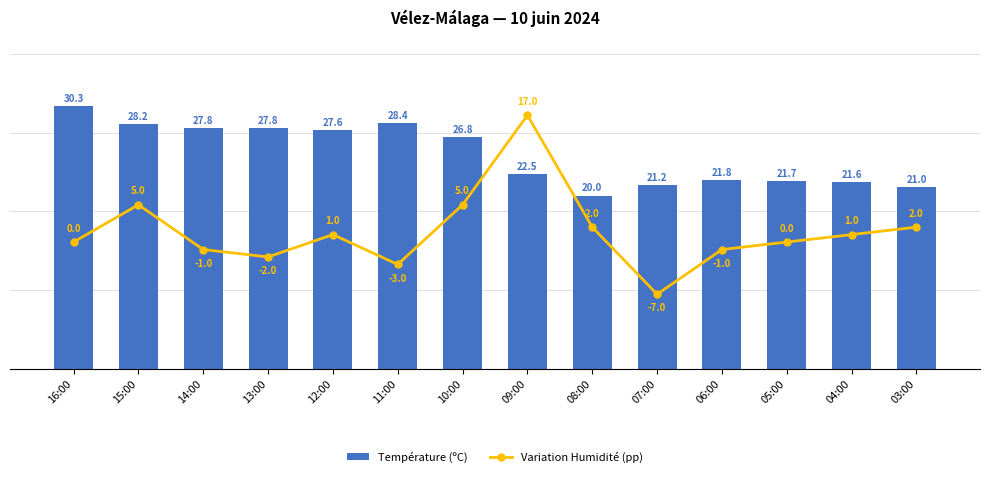

Reading left to right, list all the values displayed in this chart.

Température (ºC): 16:00=30.3	15:00=28.2	14:00=27.8	13:00=27.8	12:00=27.6	11:00=28.4	10:00=26.8	09:00=22.5	08:00=20.0	07:00=21.2	06:00=21.8	05:00=21.7	04:00=21.6	03:00=21.0
Variation Humidité (pp): 16:00=0.0	15:00=5.0	14:00=-1.0	13:00=-2.0	12:00=1.0	11:00=-3.0	10:00=5.0	09:00=17.0	08:00=2.0	07:00=-7.0	06:00=-1.0	05:00=0.0	04:00=1.0	03:00=2.0